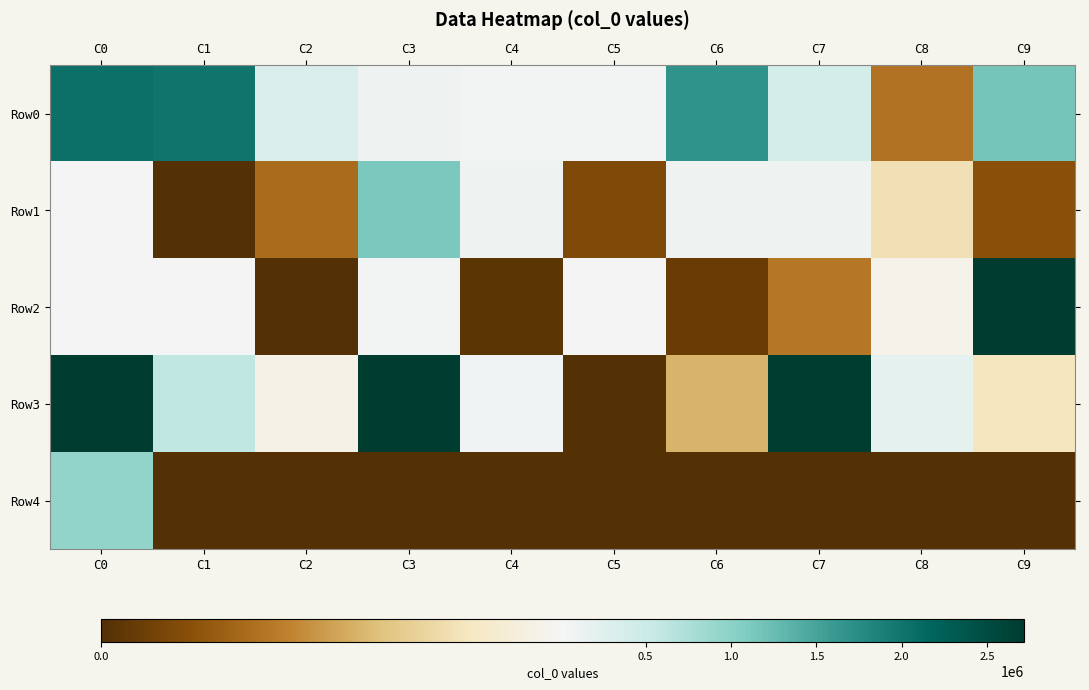

At C9, list the series in order from smallest to largest.

Row4, Row1, Row3, Row0, Row2